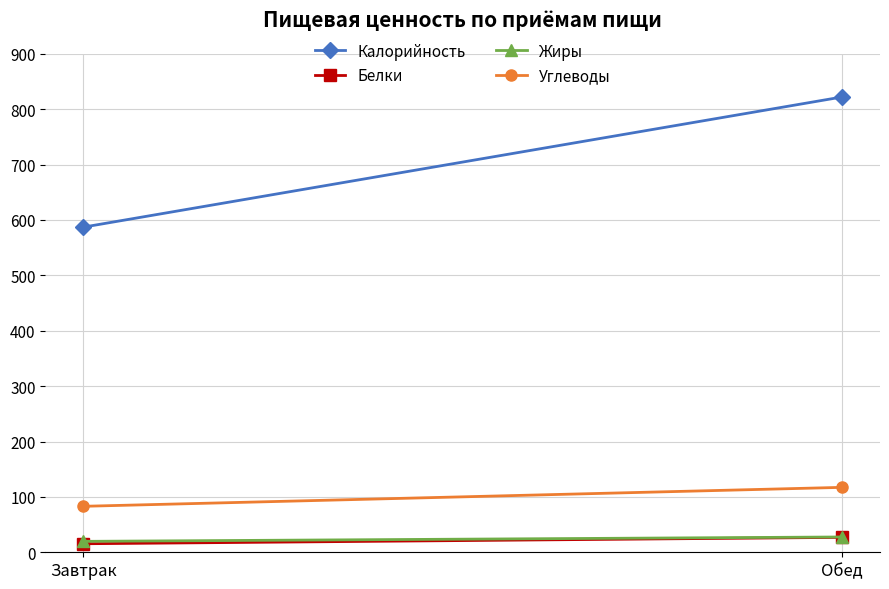

What is the highest value of the Калорийность series?

822.0